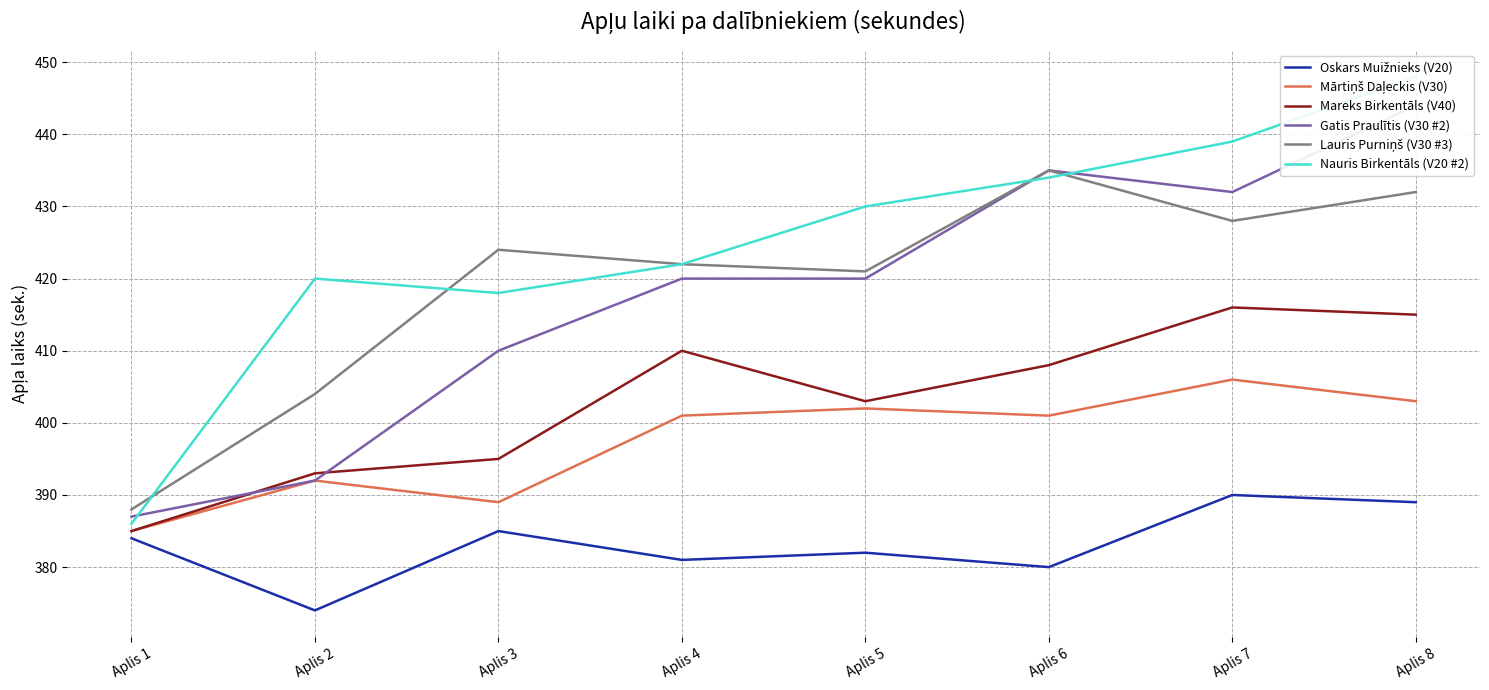

Is the value of Lauris Purniņš (V30 #3) at Aplis 6 greater than the value of Gatis Praulītis (V30 #2) at Aplis 2?

Yes